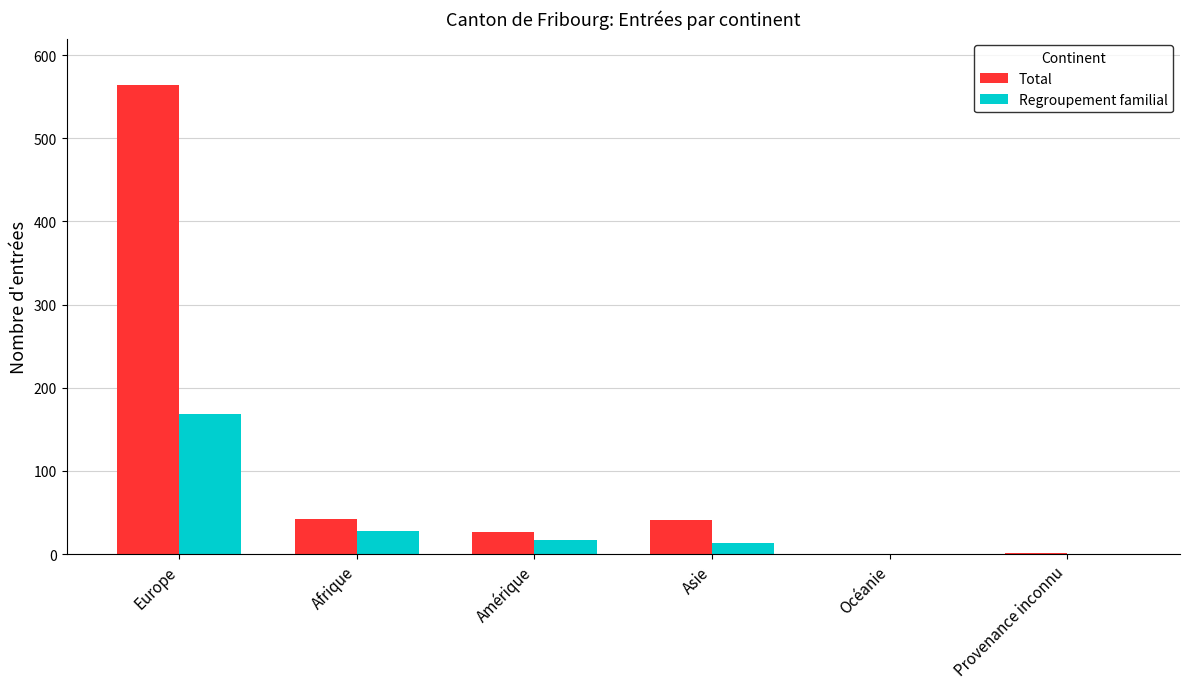

Is the value of Regroupement familial at Océanie greater than the value of Total at Afrique?

No